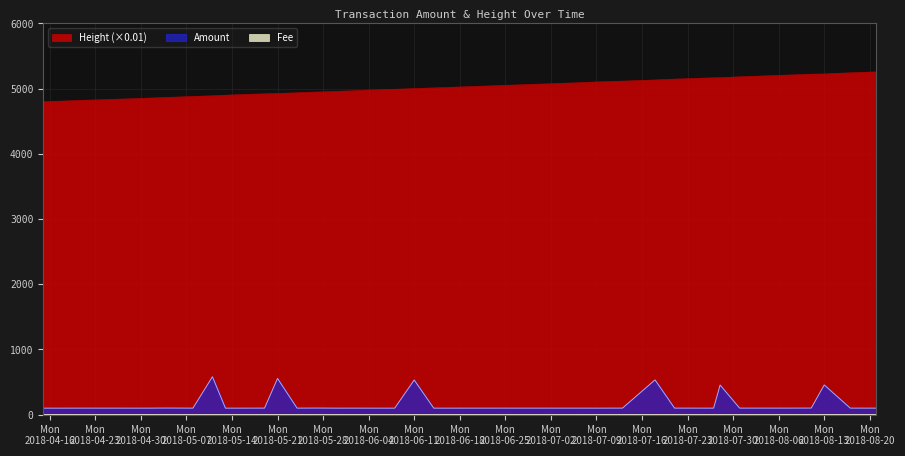

What is the greatest value displayed?

5257.6